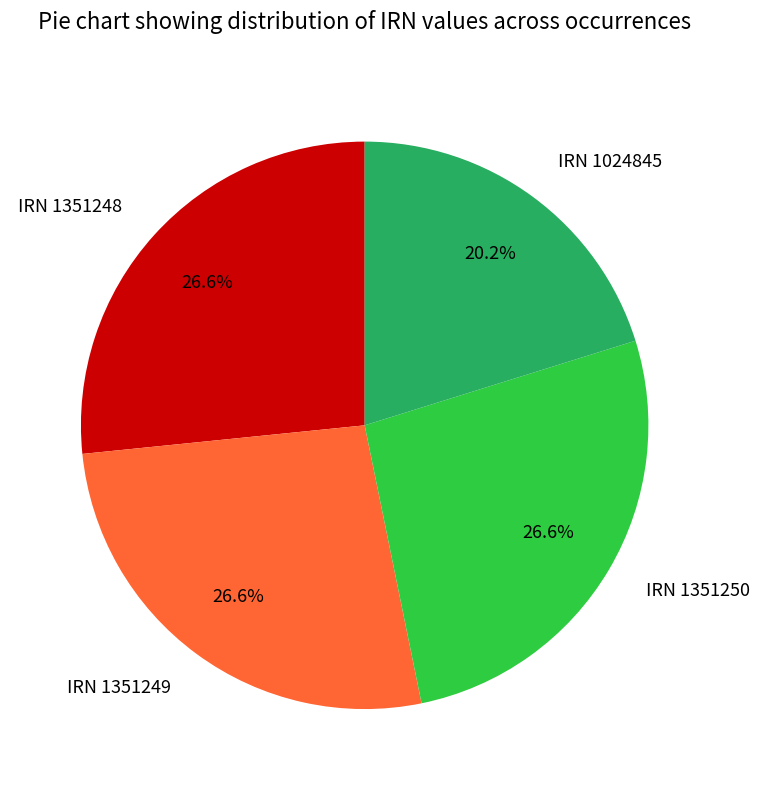

How much of the chart is everything except IRN 1351249?

73.4%